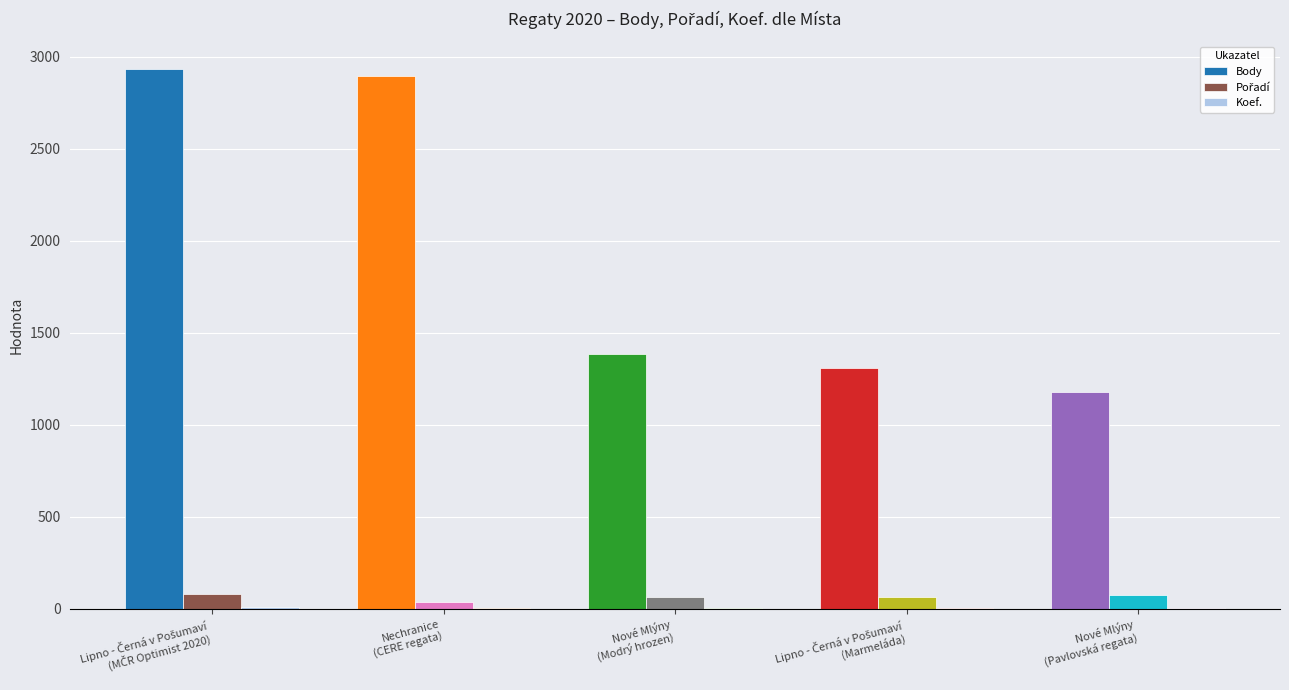

Which series has the largest total across all categories?

Body